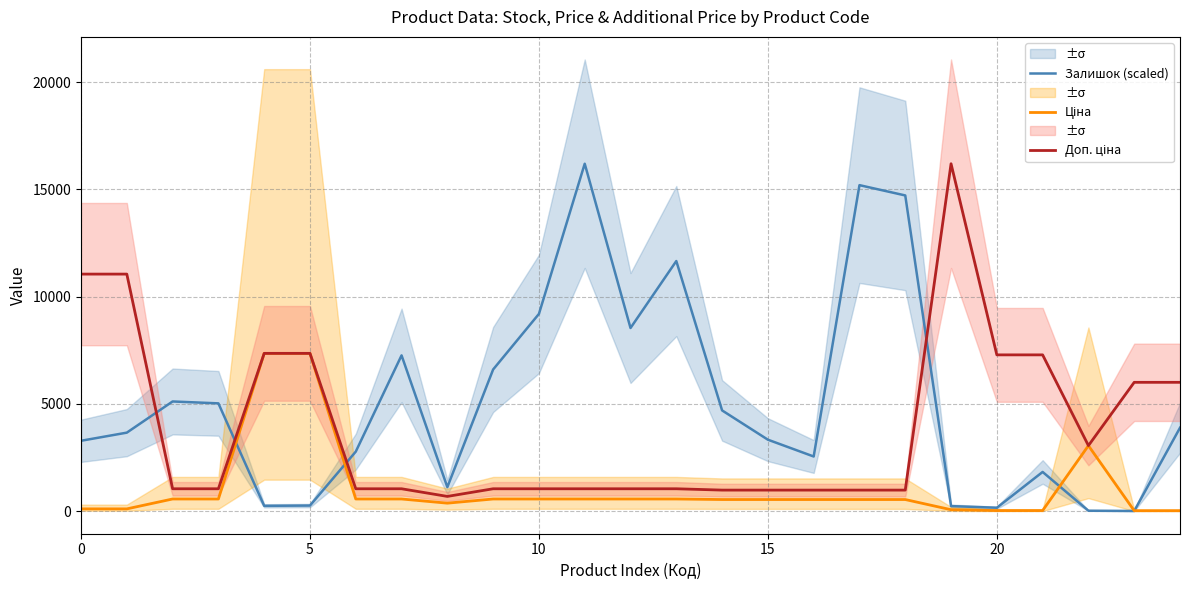

How many values in the Доп. ціна series are below 1048?

6